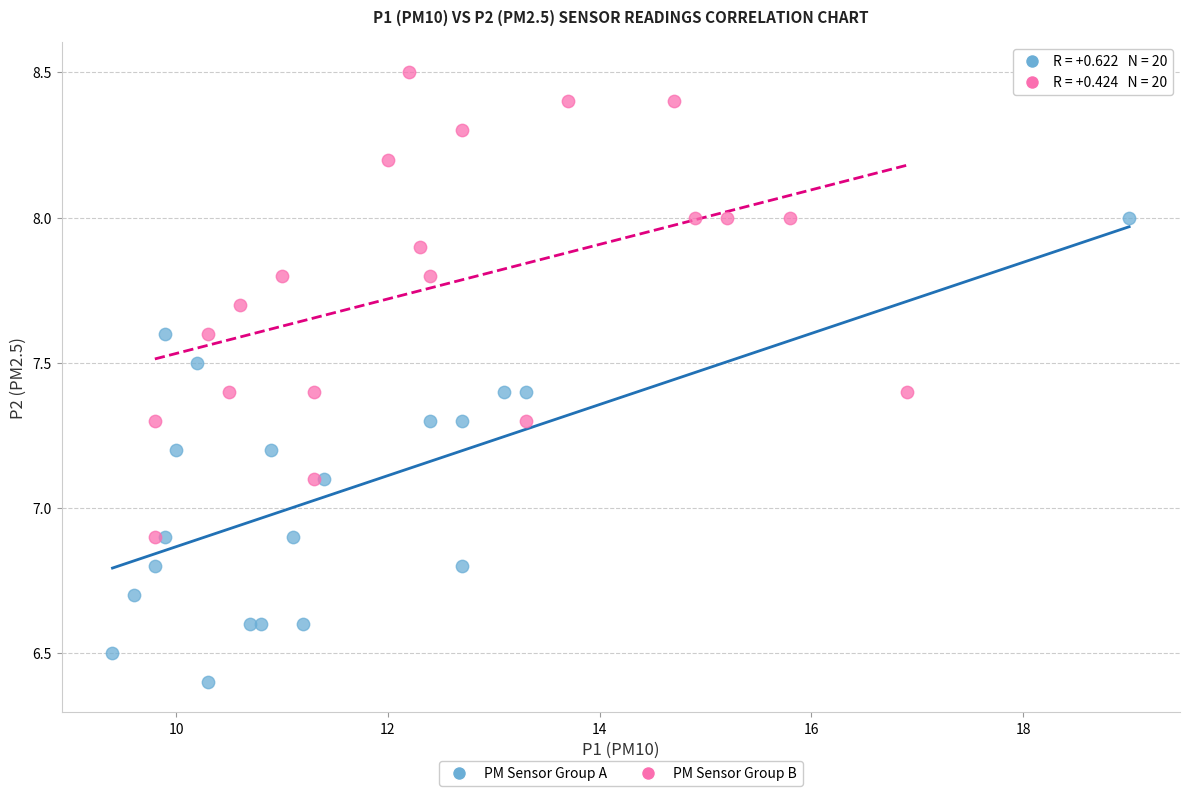

Which series contains the lowest Y value?

PM Sensor Group A